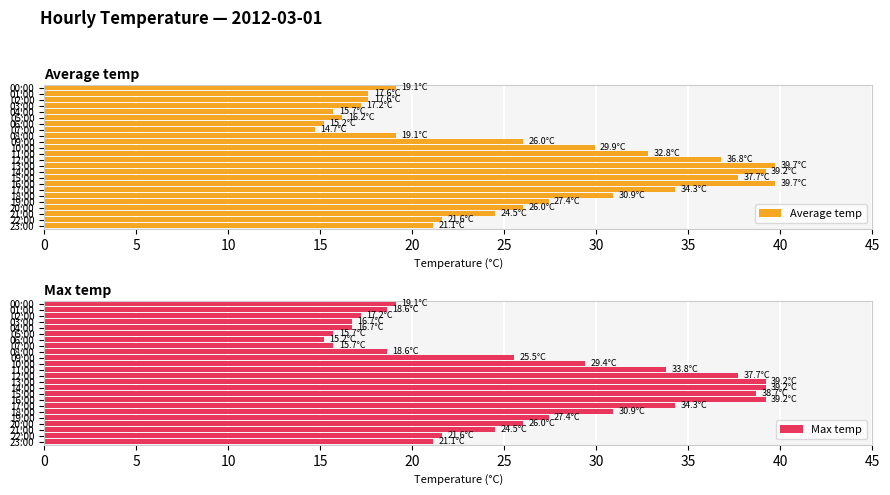

How many bars are there in total?

48